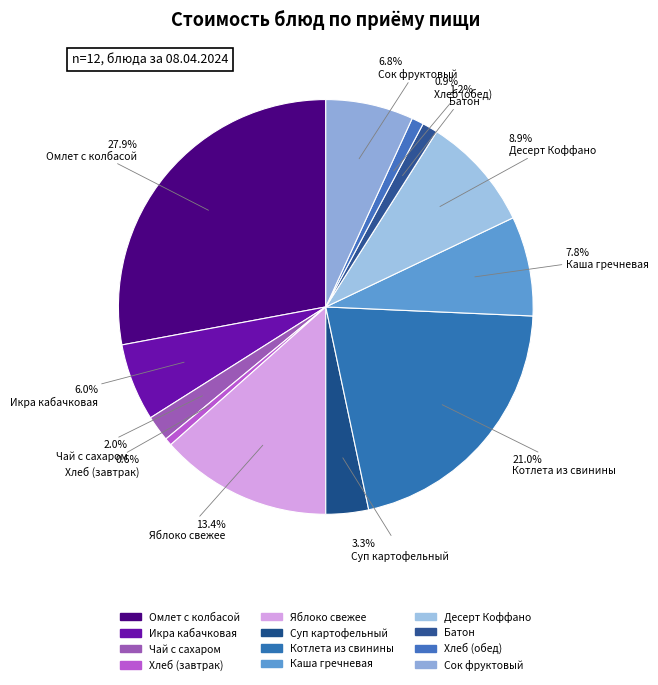

How many slices are in this pie chart?

12